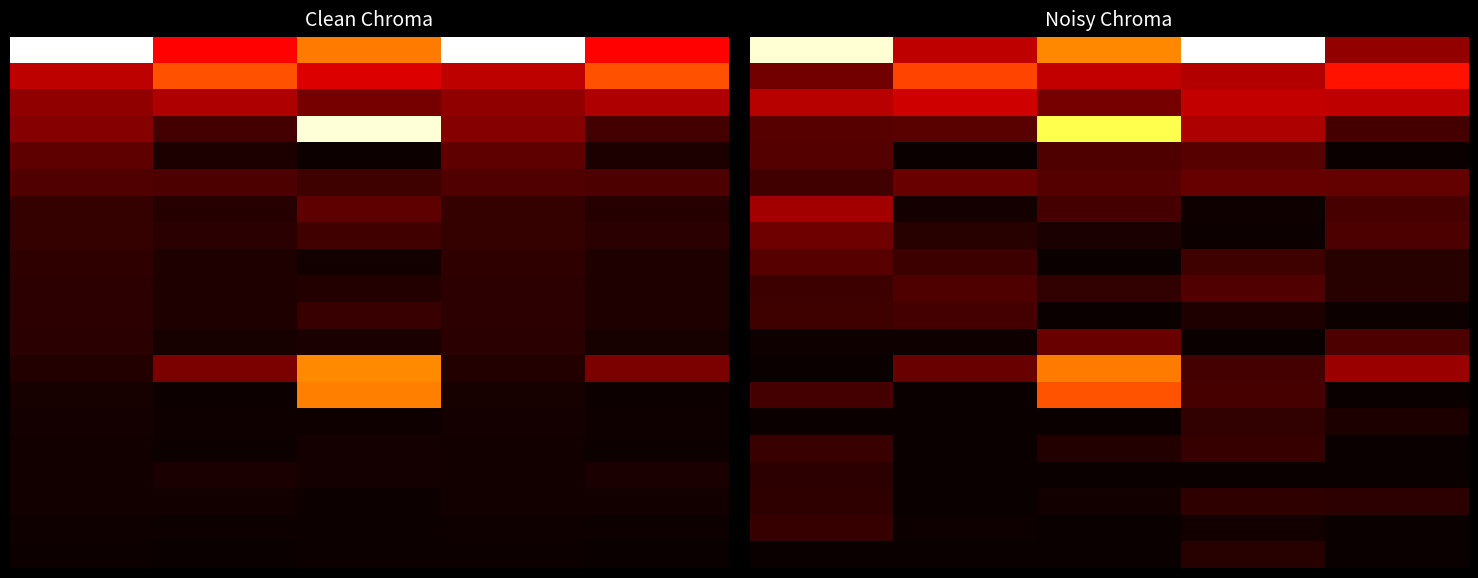

What is the total value across all series at 3?

8345855.2